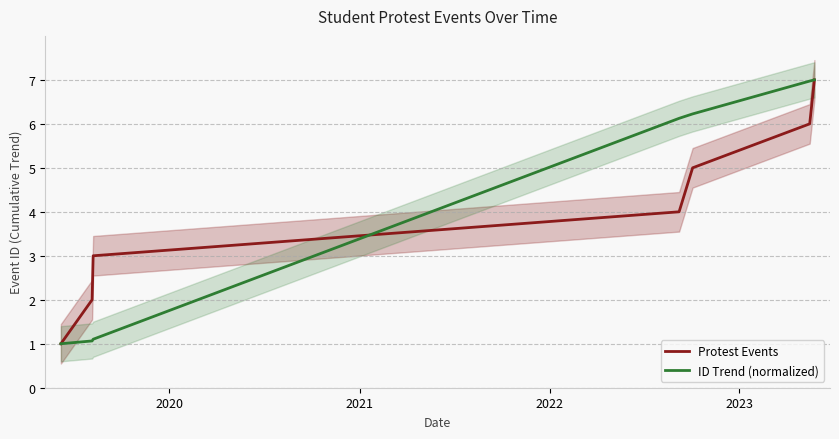

What is the average value of the Protest Events series?

4.0